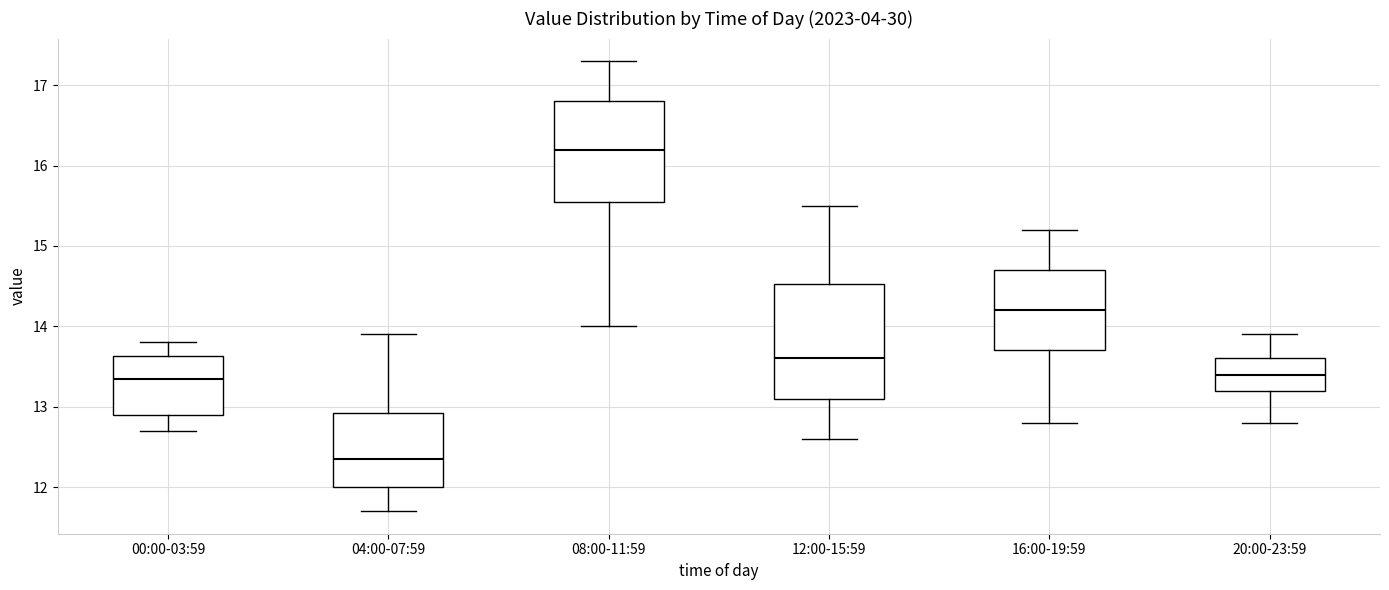

Reading left to right, transcribe this box plot: for each box, give where its median line is, the range the box spans, and where its two whiskers end, as read against the y-axis. The values are not printed on the chart, so give them approximately, as read against the axis.

00:00-03:59: median 13.4, box 12.9 to 13.6, whiskers 12.7 to 13.8
04:00-07:59: median 12.4, box 12.0 to 12.9, whiskers 11.7 to 13.9
08:00-11:59: median 16.2, box 15.6 to 16.8, whiskers 14.0 to 17.3
12:00-15:59: median 13.6, box 13.1 to 14.5, whiskers 12.6 to 15.5
16:00-19:59: median 14.2, box 13.7 to 14.7, whiskers 12.8 to 15.2
20:00-23:59: median 13.4, box 13.2 to 13.6, whiskers 12.8 to 13.9